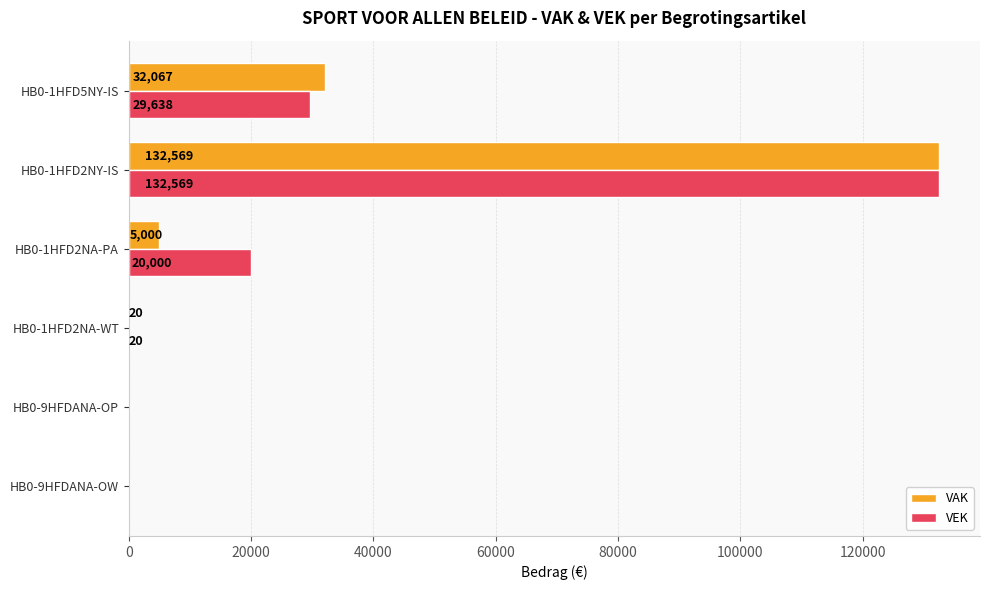

Is it true that VEK equals 0 at HB0-9HFDANA-OW?

True